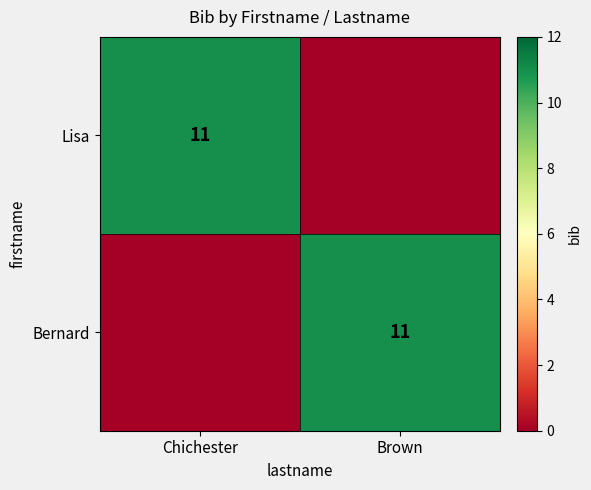

Is it true that Bernard equals 11 at Brown?

True